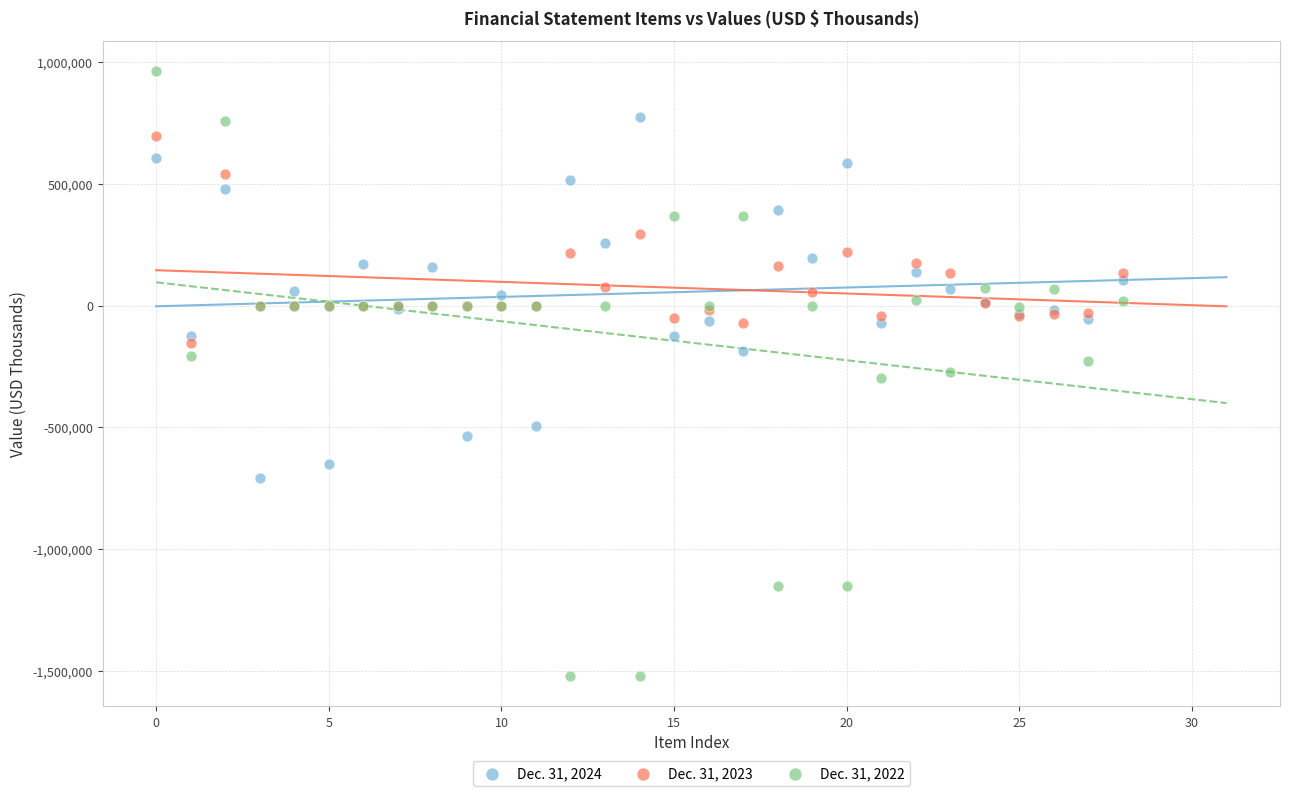

Which series reaches the maximum Y coordinate?

Dec. 31, 2022